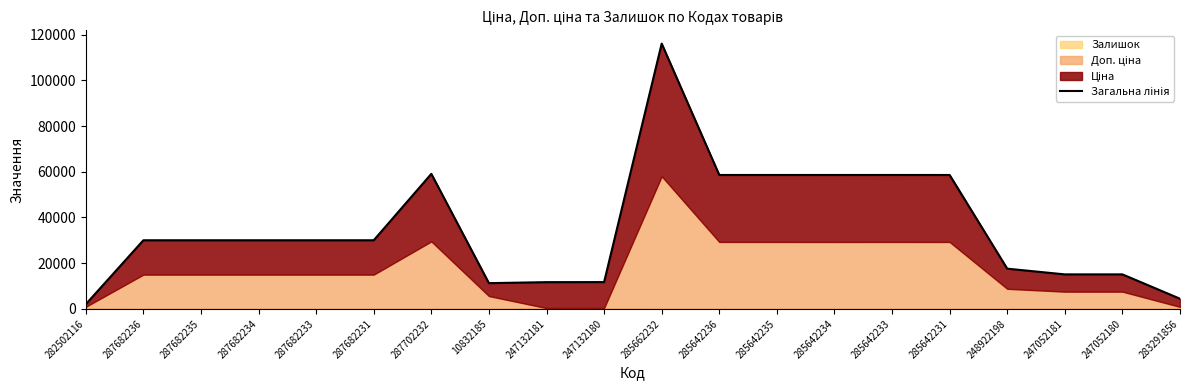

The chart shows a value of 15112.8 at 247052180. True or false?

True